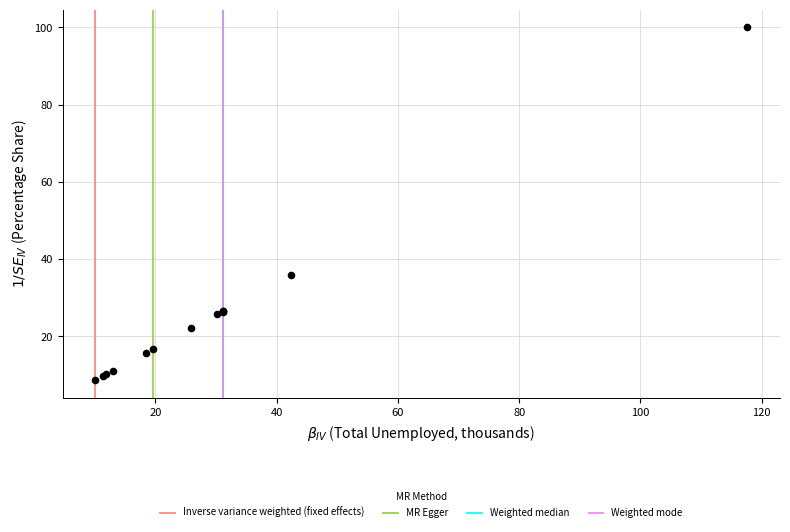

What Y value in the scatter plot is closest to 54?

36.0